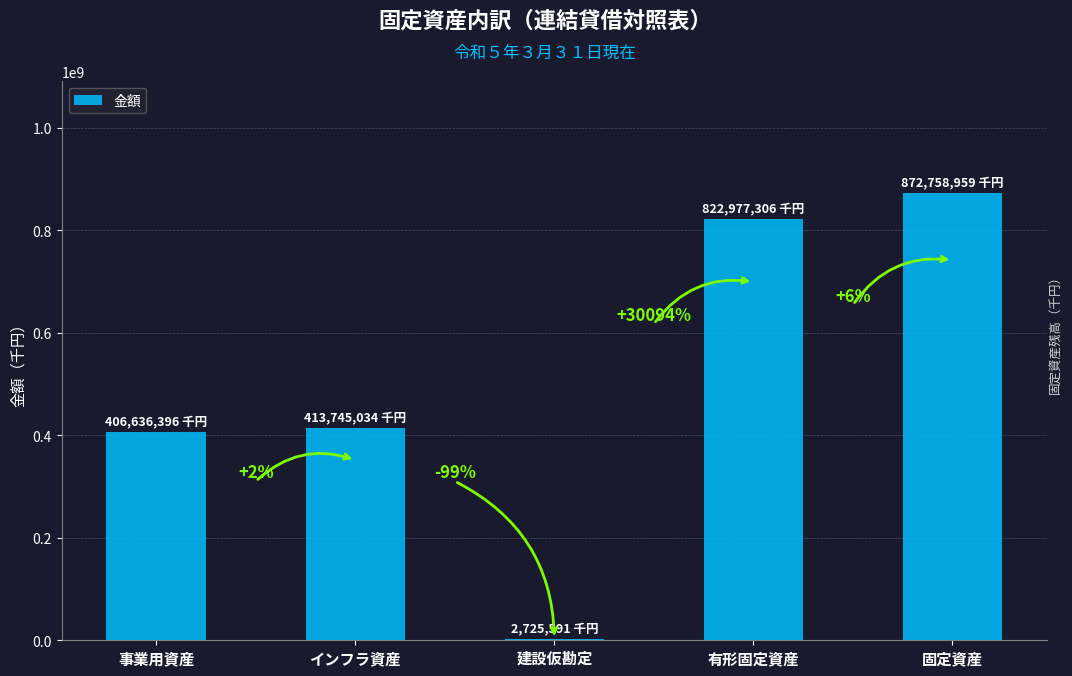

Reading left to right, extract all data points from this chart.

事業用資産=406636396	インフラ資産=413745034	建設仮勘定=2725591	有形固定資産=822977306	固定資産=872758959